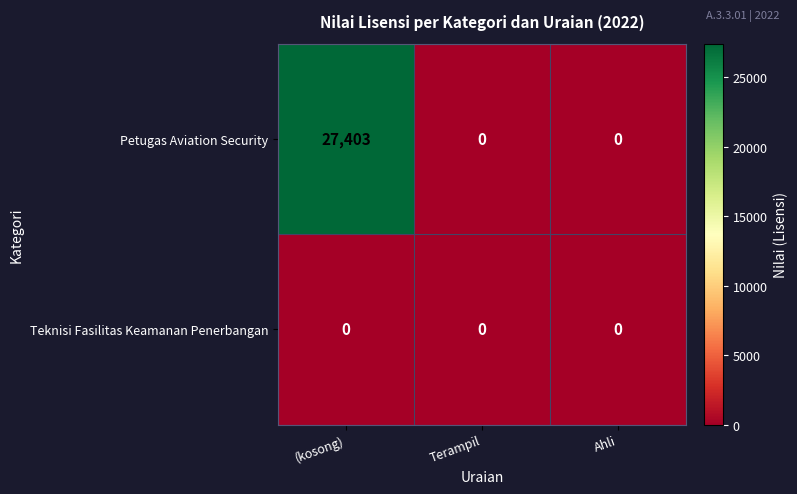

What is the spread (max minus min) of values at (kosong)?

27403